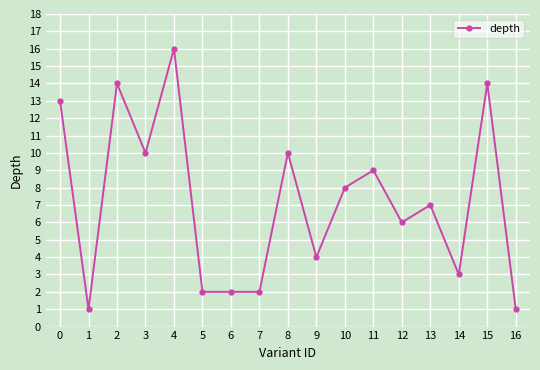

Reading left to right, list all the values displayed in this chart.

13	1	14	10	16	2	2	2	10	4	8	9	6	7	3	14	1